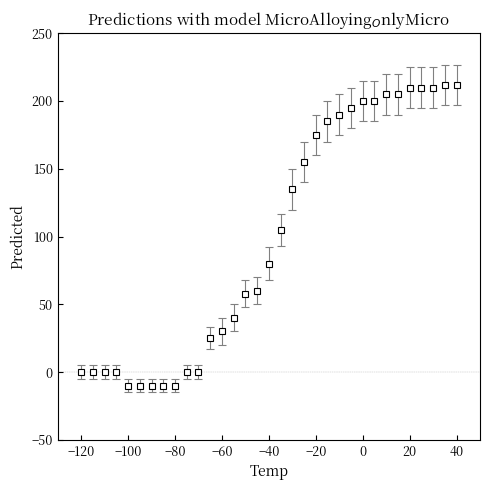

What is the greatest value displayed?

212